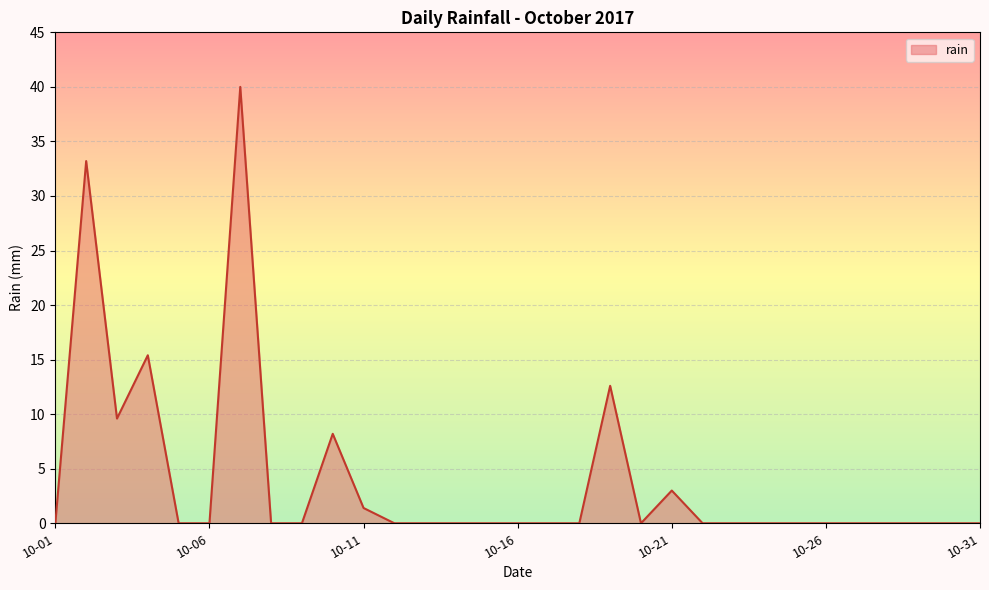

What is the difference between the maximum and minimum values?

40.0